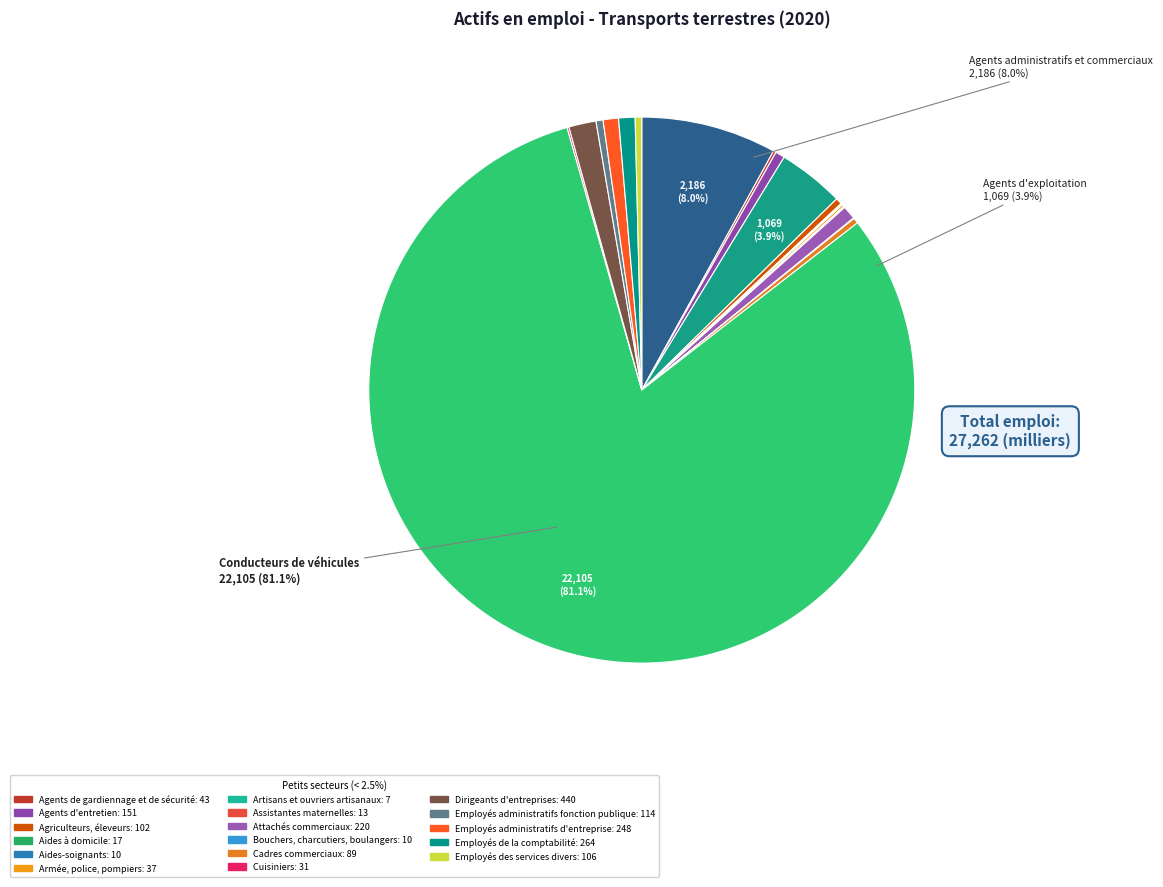

To the nearest percent, what is the average slice percentage?

5%